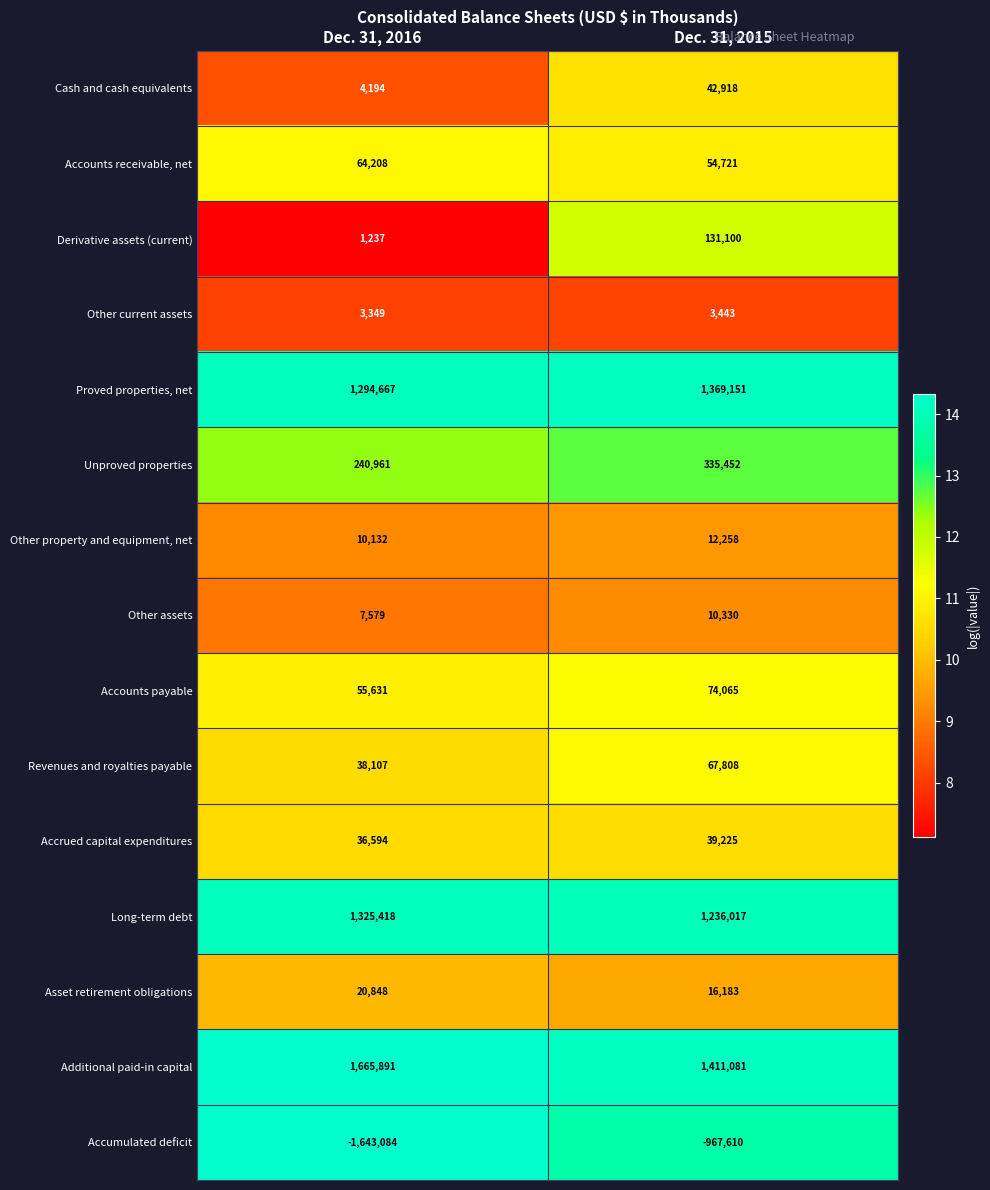

Read the Accounts payable value at Dec. 31, 2015, to the nearest 50.

74050